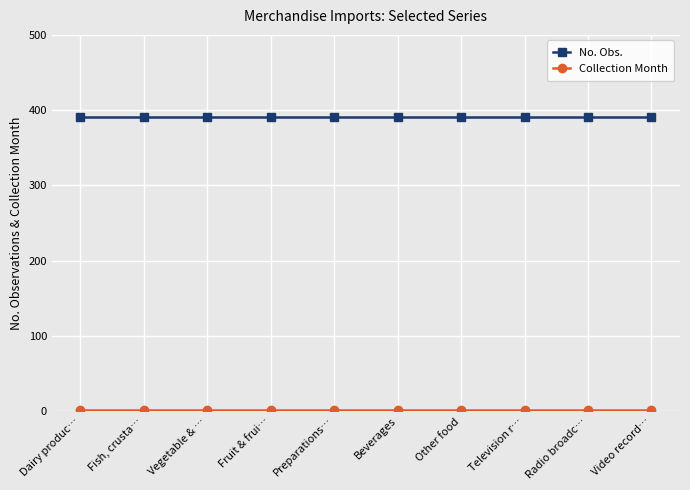

What is the sum of all No. Obs. values?

3910